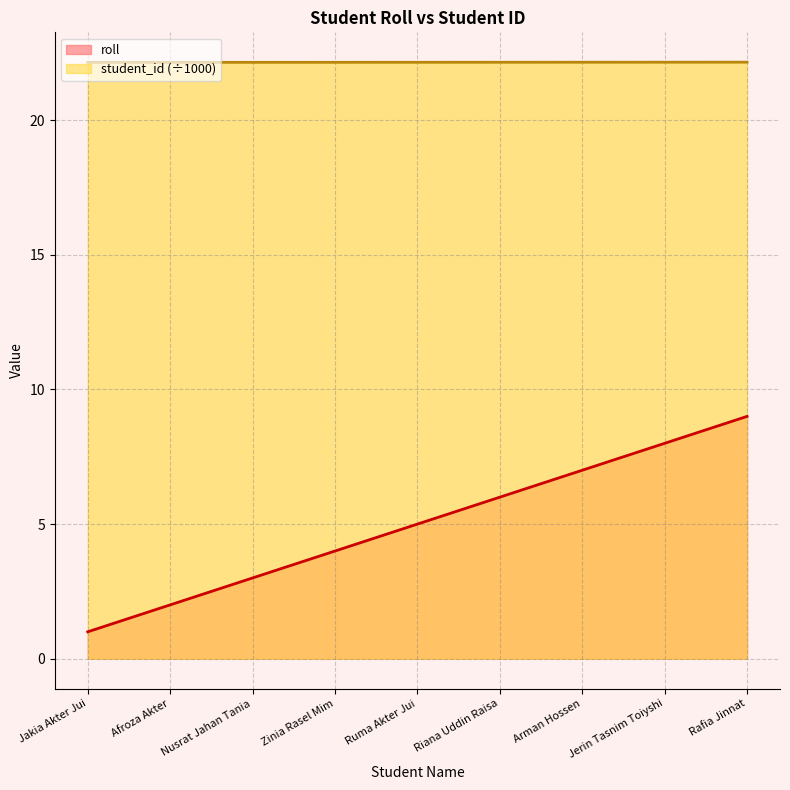

Which category has the highest value across all series?

Rafia Jinnat